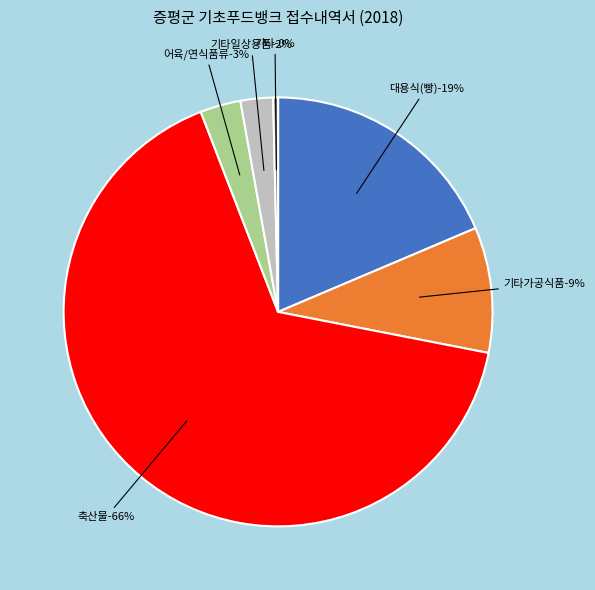

Rank the categories by value from highest to lowest.

축산물, 대용식(빵), 기타가공식품, 어육/연식품류, 기타일상용품, 기타